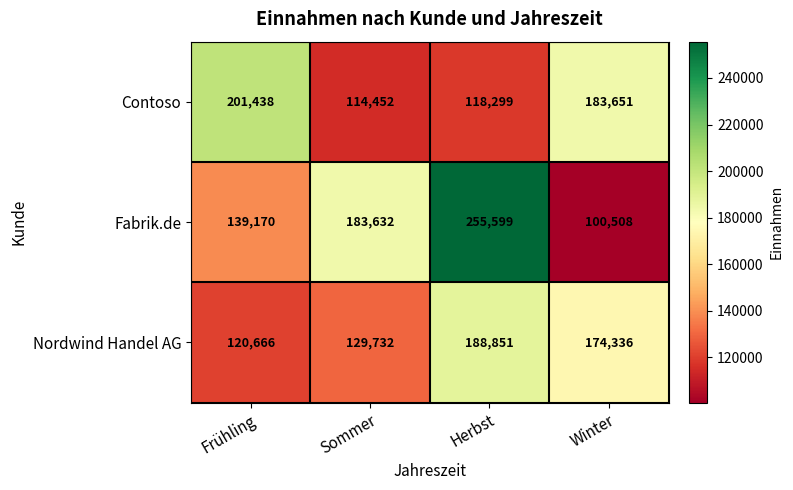

Which category has the highest value across all series?

Herbst